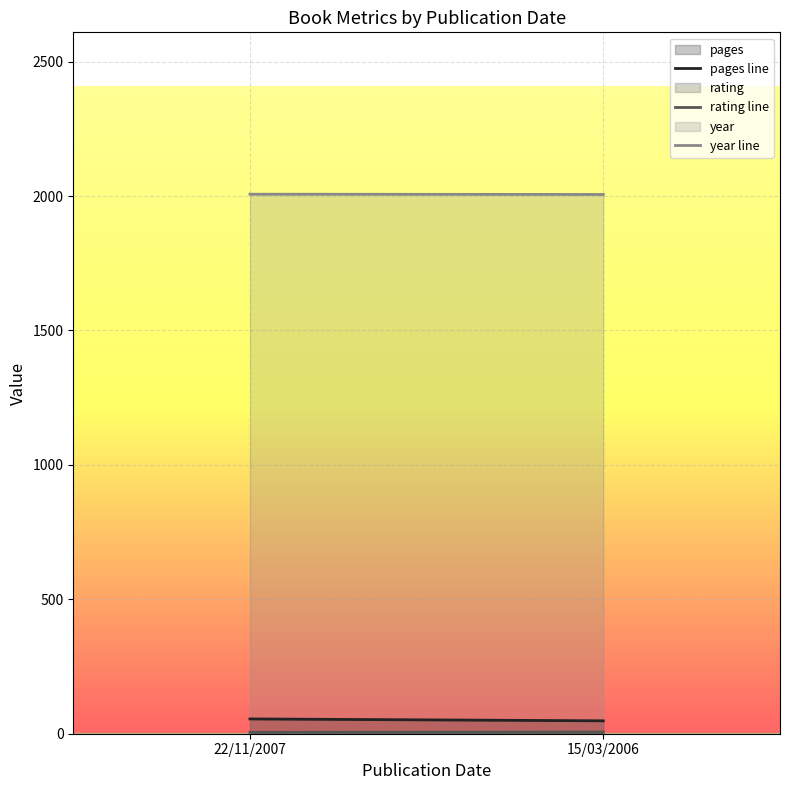

Which series changed the most between 22/11/2007 and 15/03/2006?

pages line